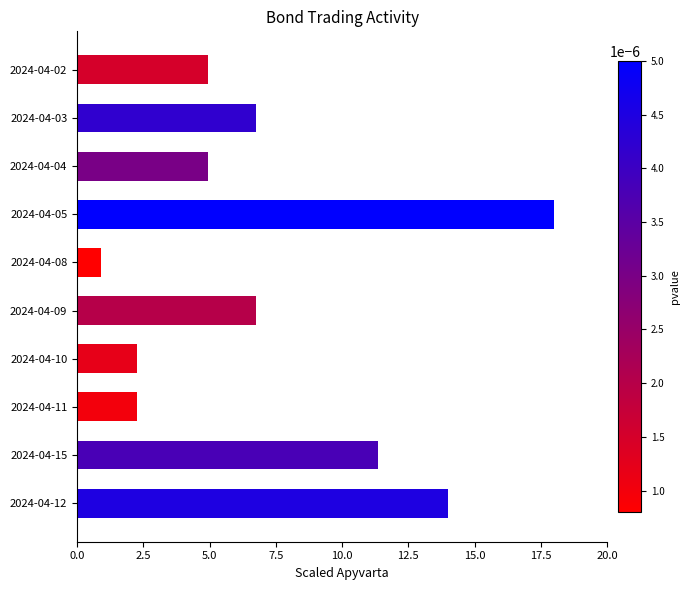

What is the minimum value shown in the chart?

0.9